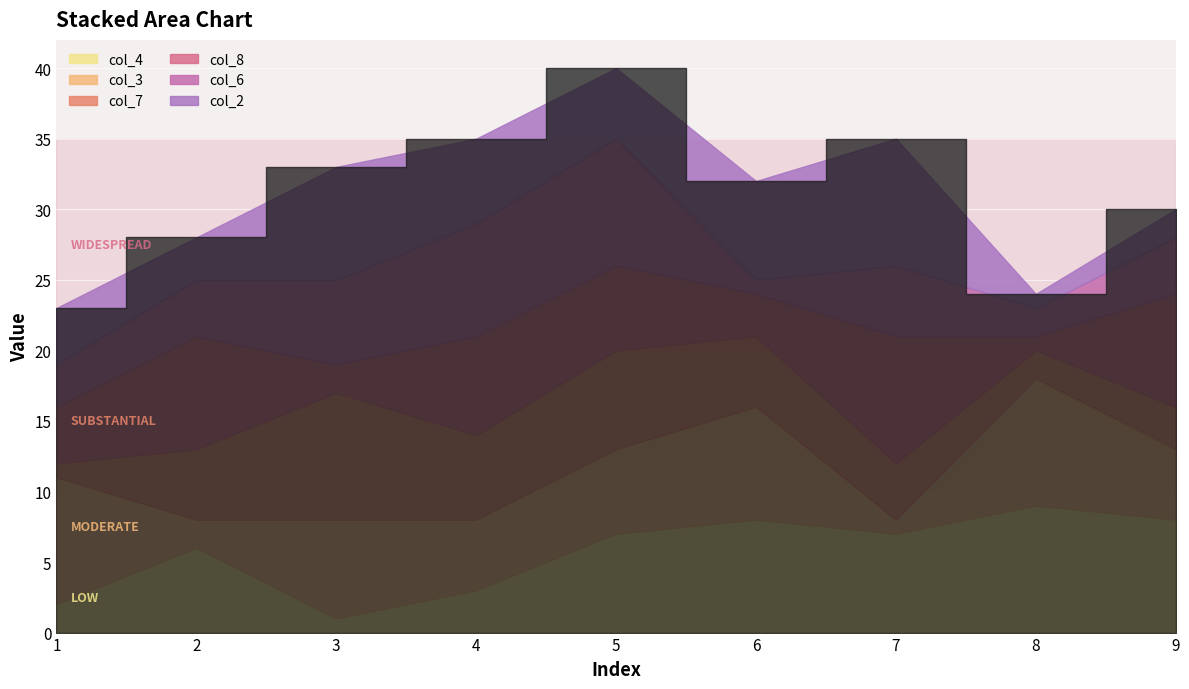

Is the value of col_2 at 7 greater than the value of col_6 at 7?

Yes